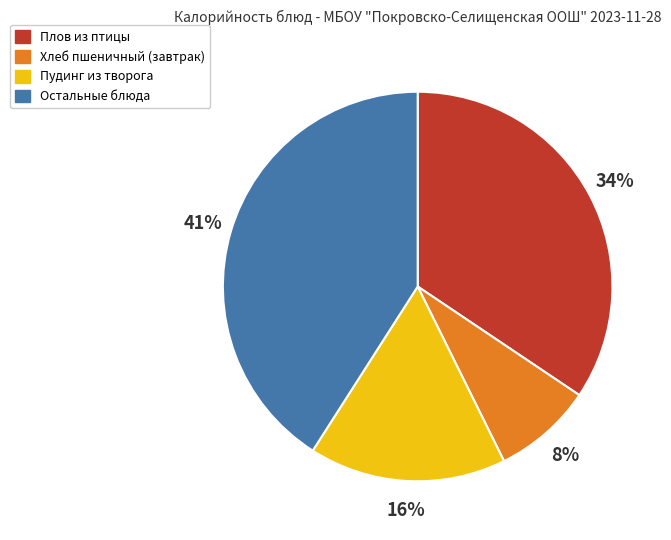

Is there a majority slice in this chart?

No